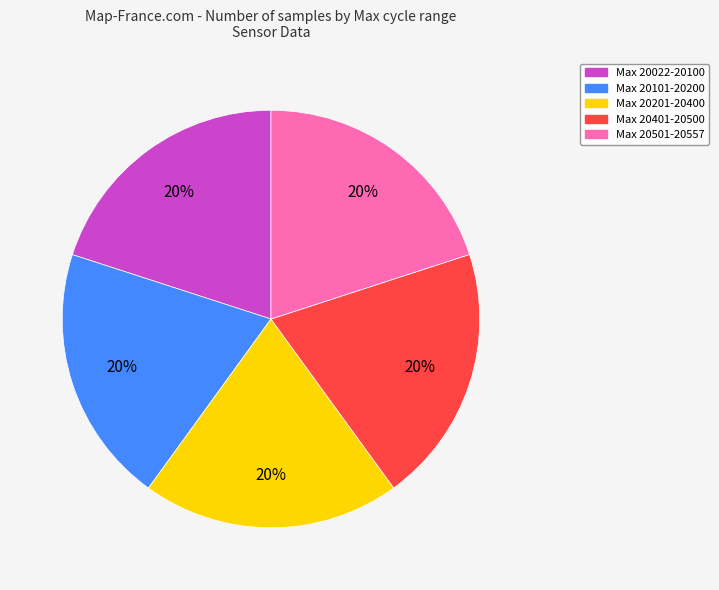

To the nearest percent, what is the average slice percentage?

20%